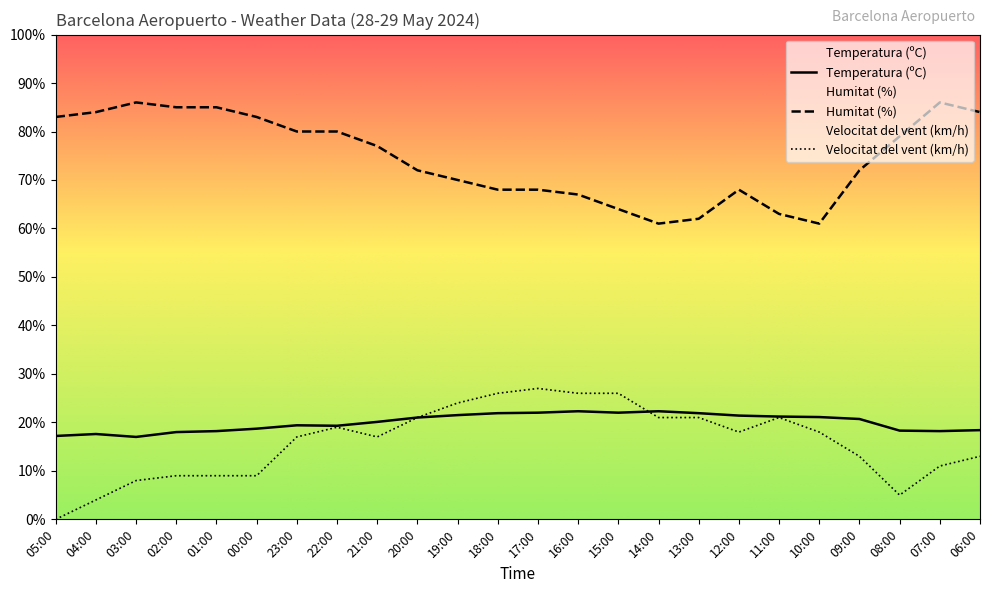

At which category is the sum across all series the highest?

22:00